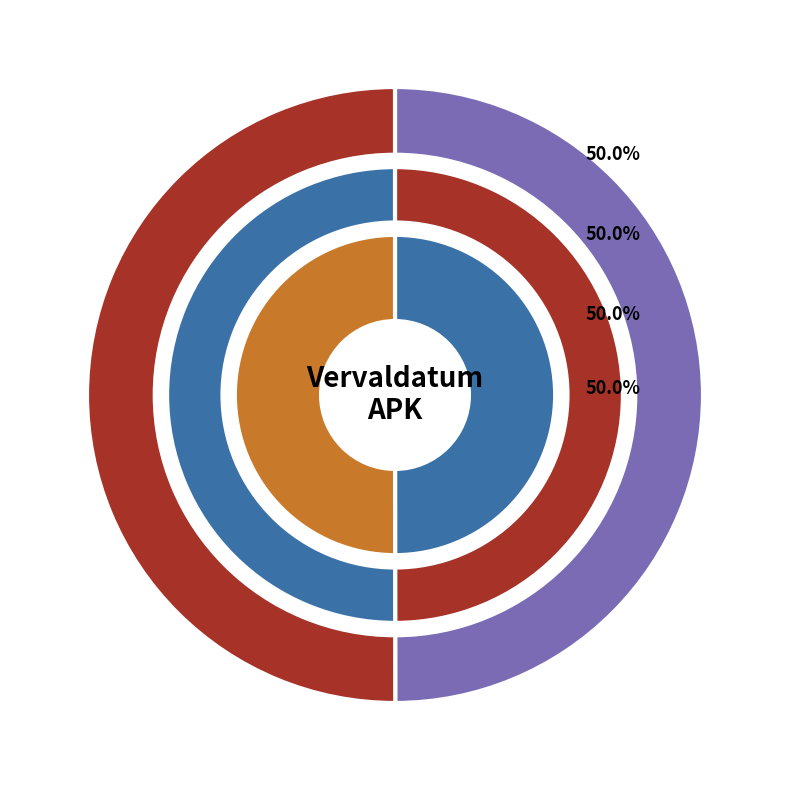

Is the sum of VKZ07B and VLP18B greater than half?

Yes